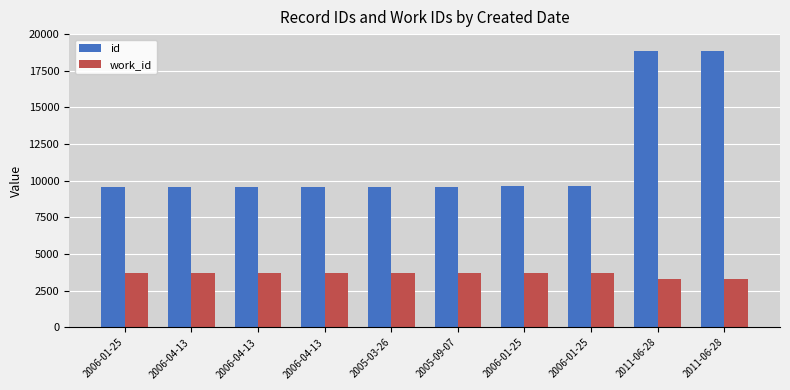

At which category is the sum across all series the highest?

2011-06-28